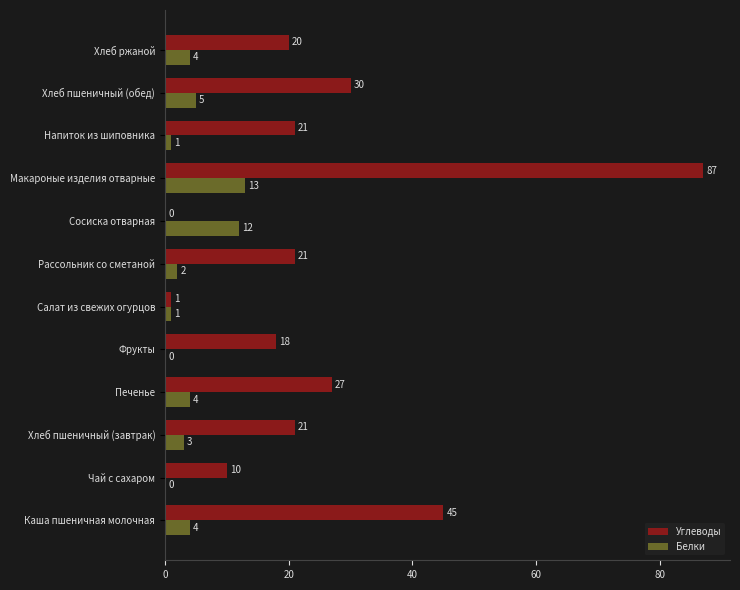

What is the maximum value shown in the chart?

87